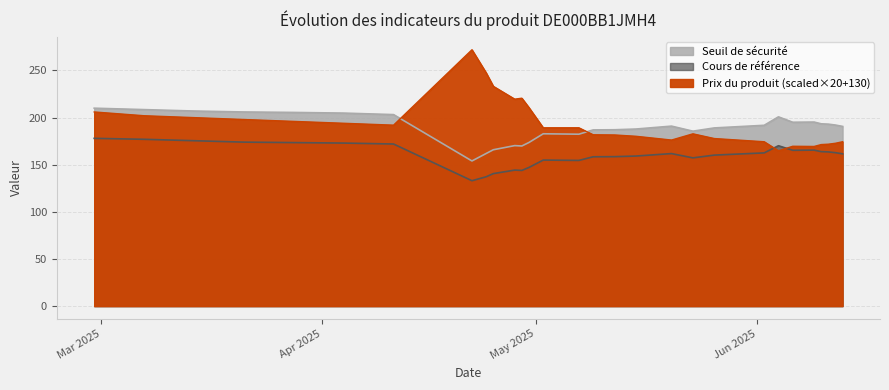

What is the label of the 19th point from the left?

2025-05-20